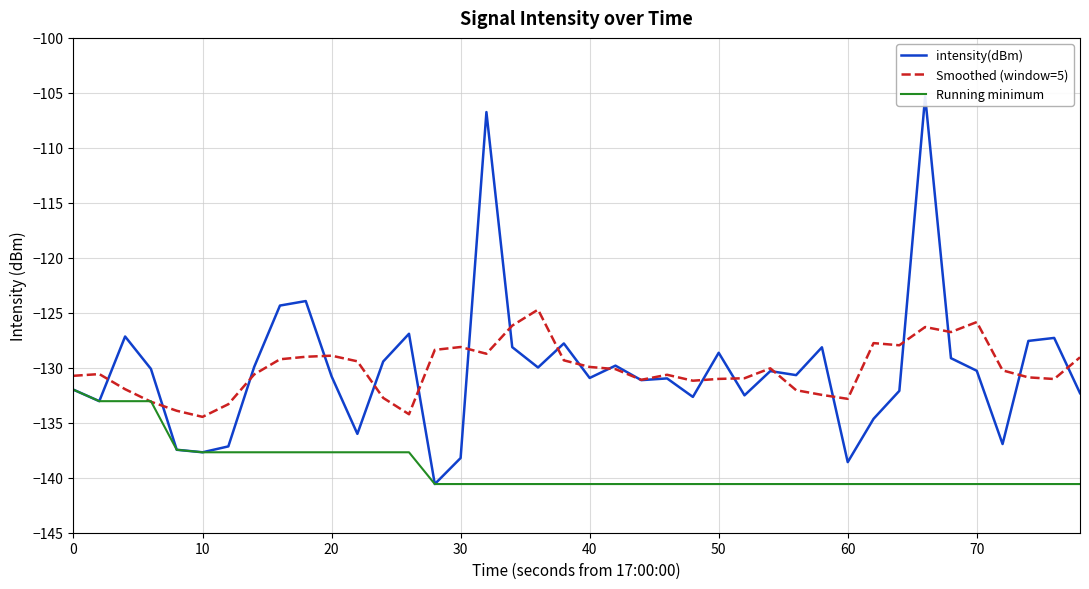

True or false: Running minimum has a value of -233.7 at 20.

False